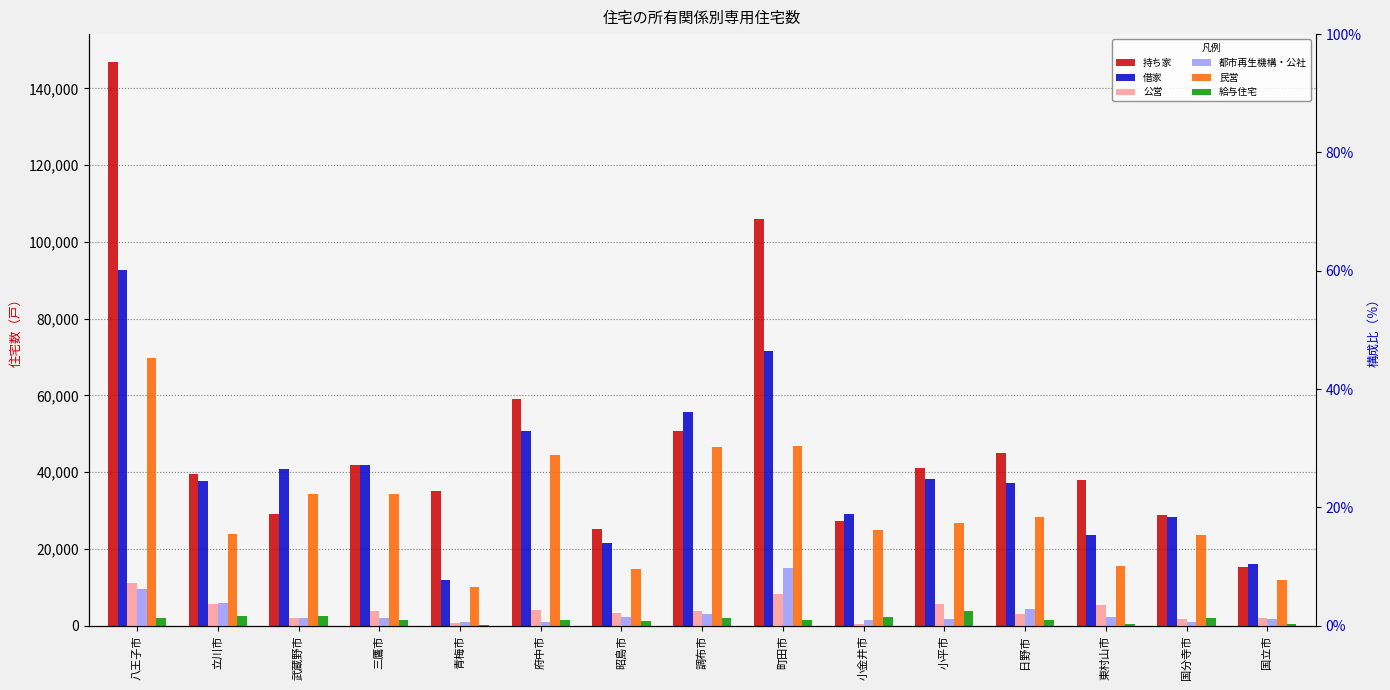

How many data points in 借家 are above 37850?

7